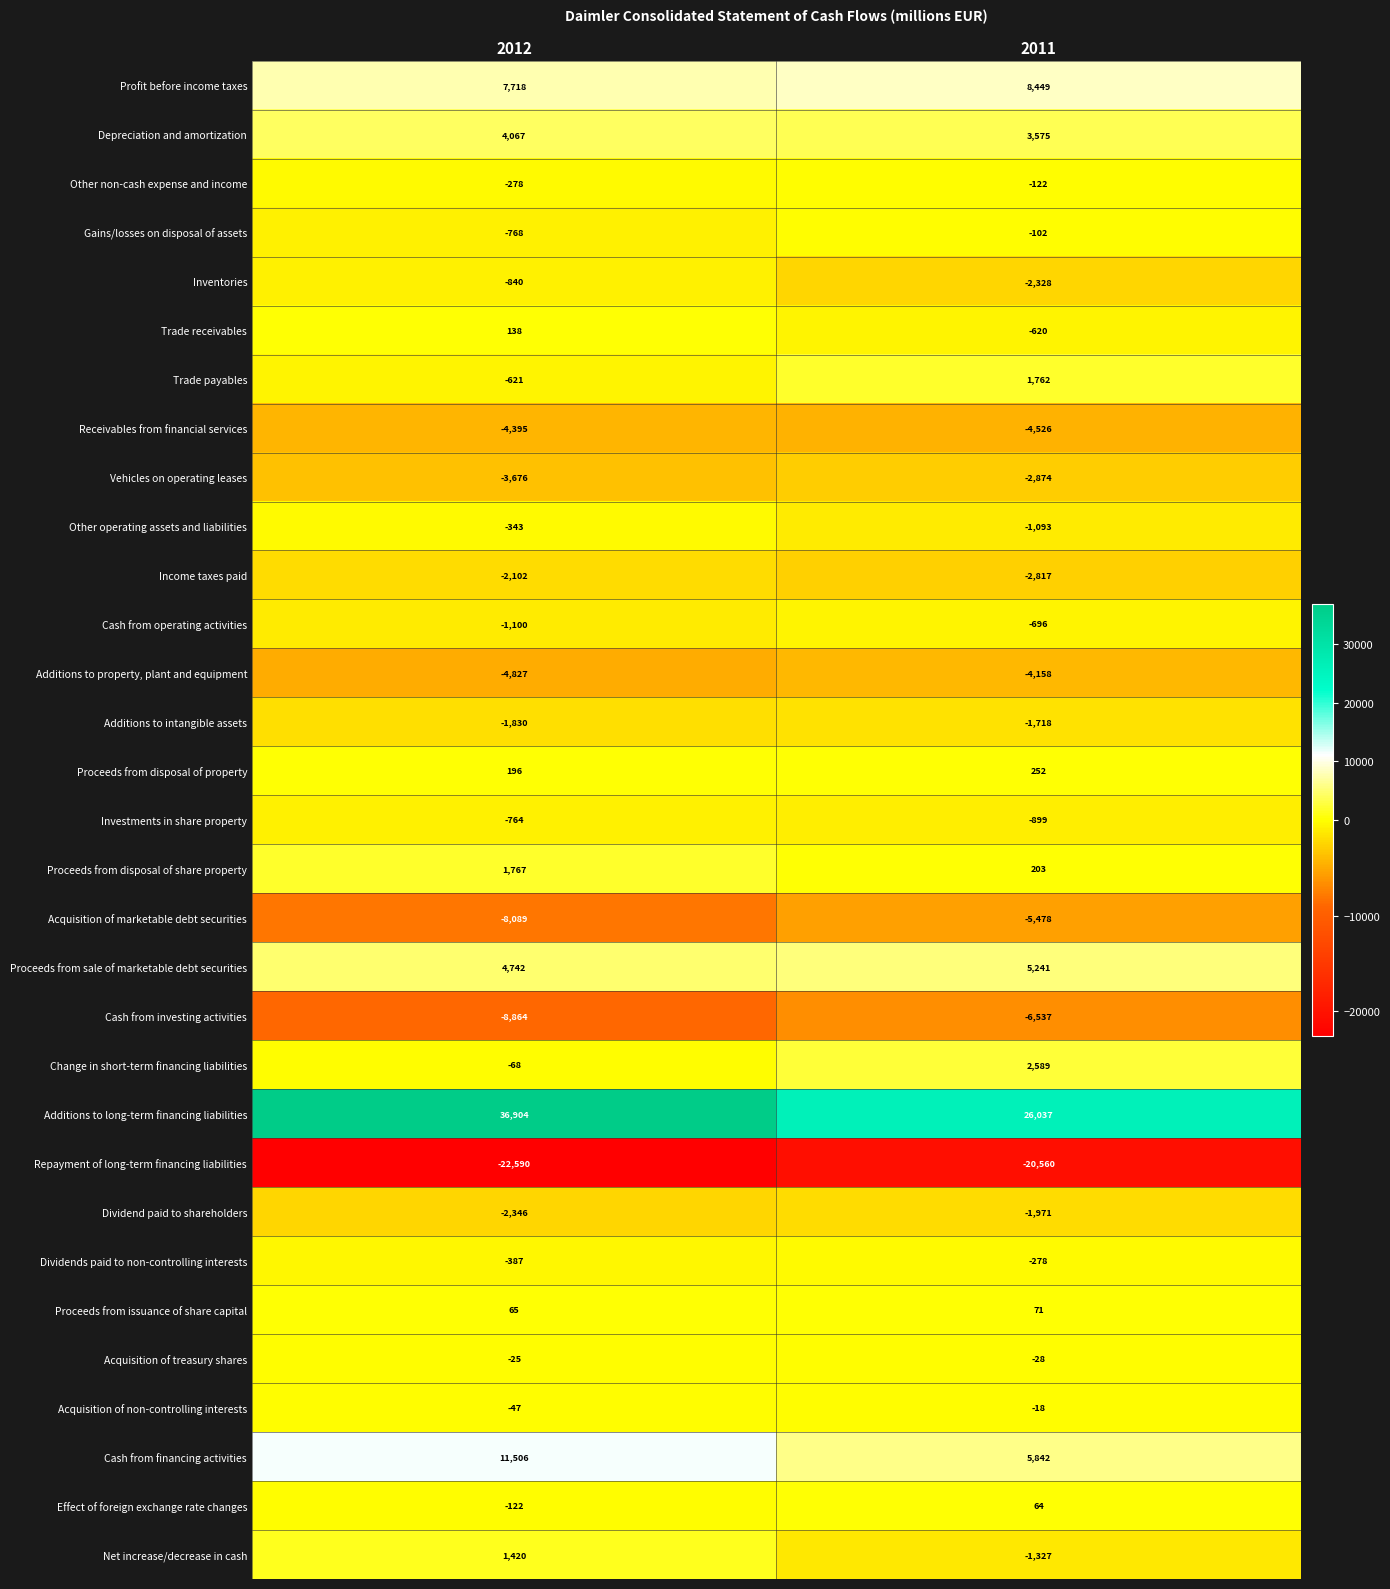

Where is Cash from operating activities nearest to the value -898?

2012